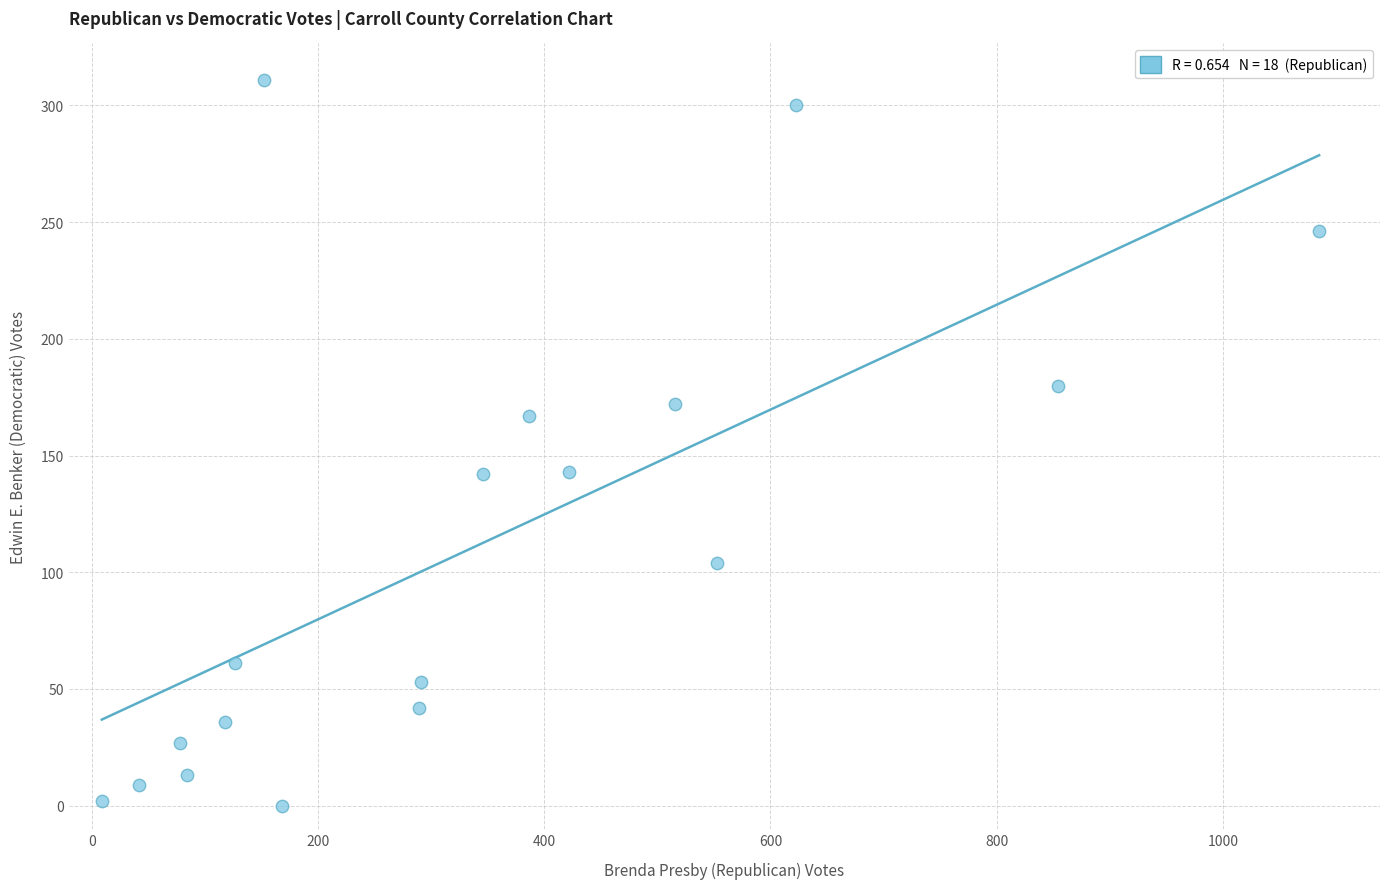

What is the range of Y values (max minus min)?

311